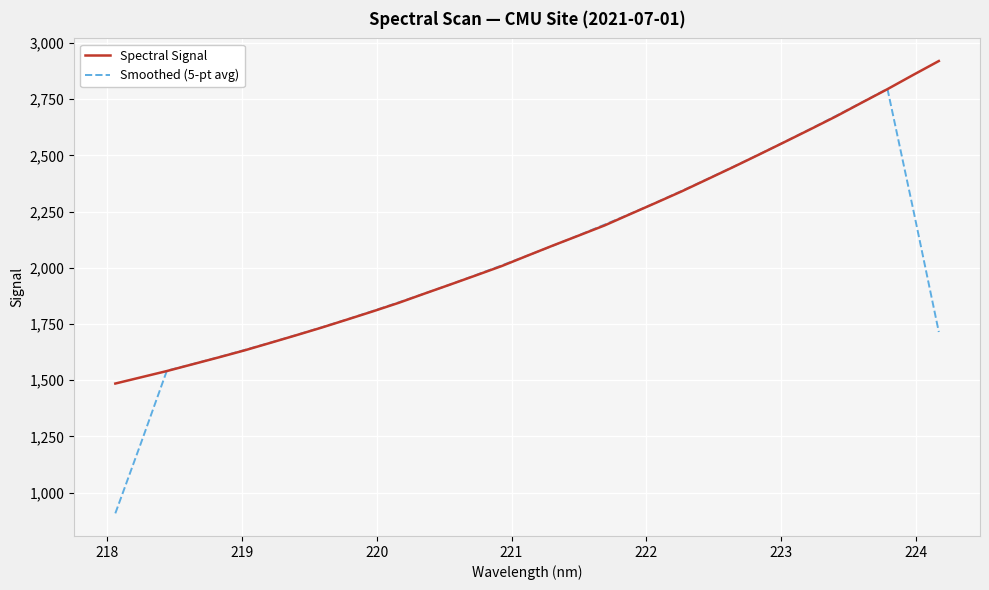

Which series has the largest range (max minus min)?

Smoothed (5-pt avg)